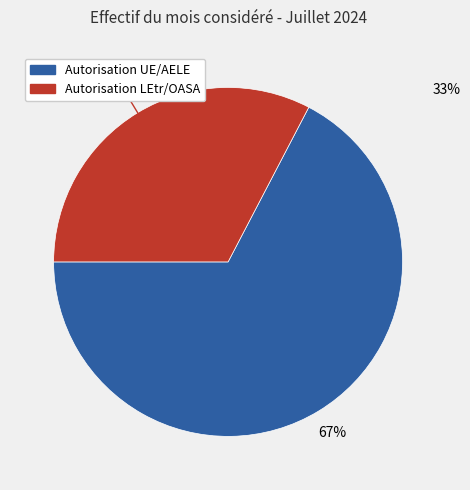

Which category has the smallest portion of the pie?

Autorisation LEtr/OASA